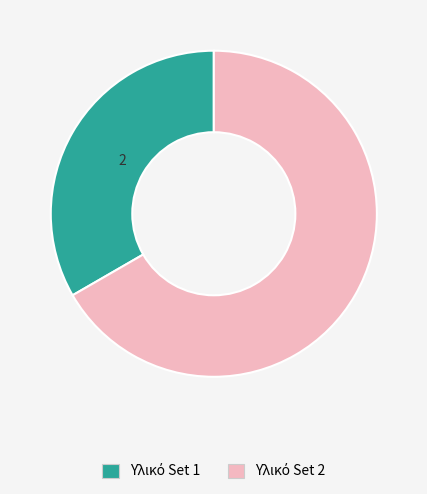

Is there a majority slice in this chart?

Yes